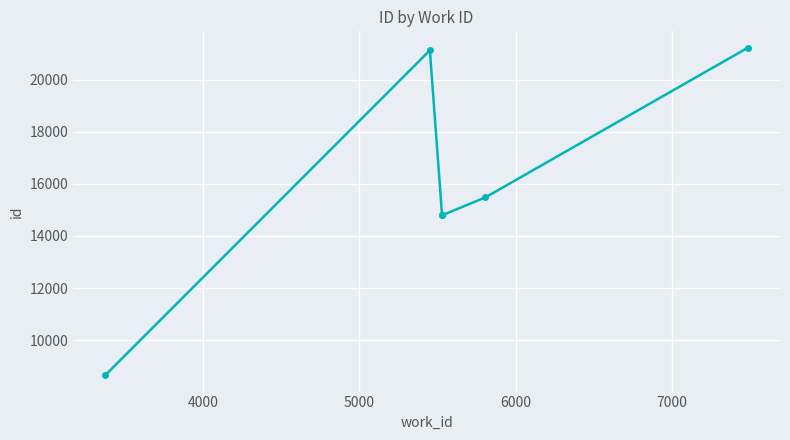

What is the average value?

16012.3